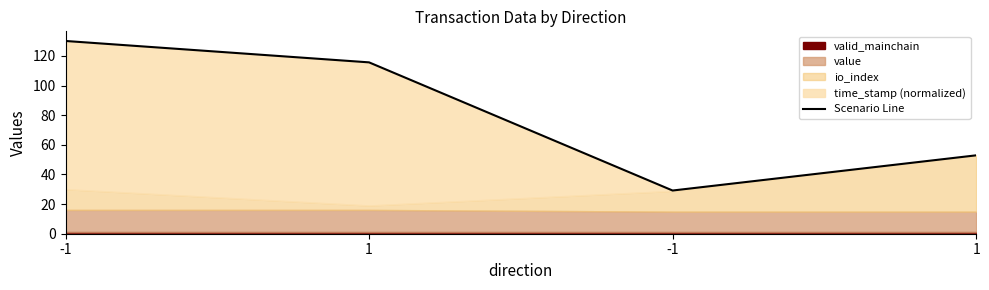

Between 1 and -1, which is larger?

-1